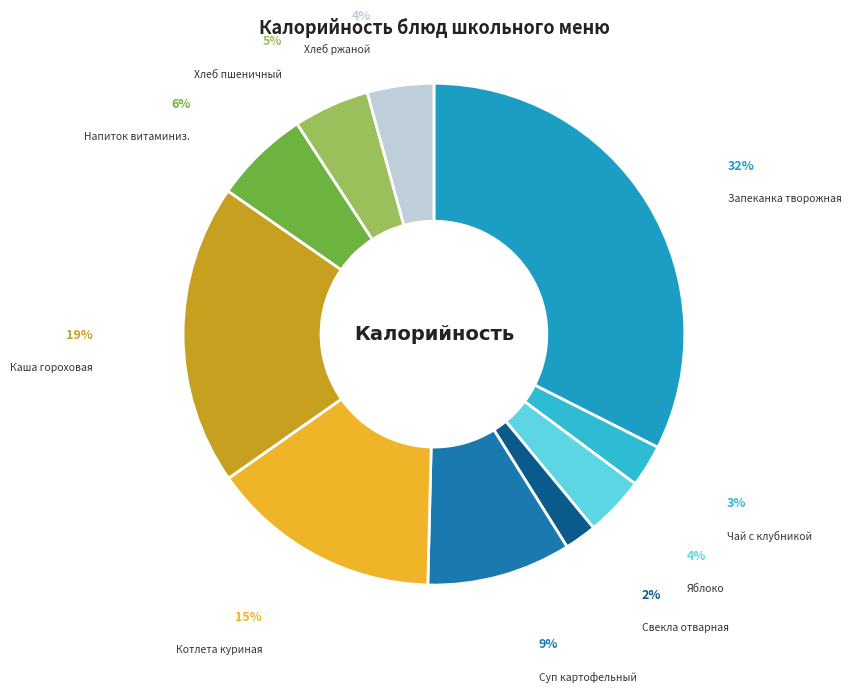

How many segments does this pie chart have?

10